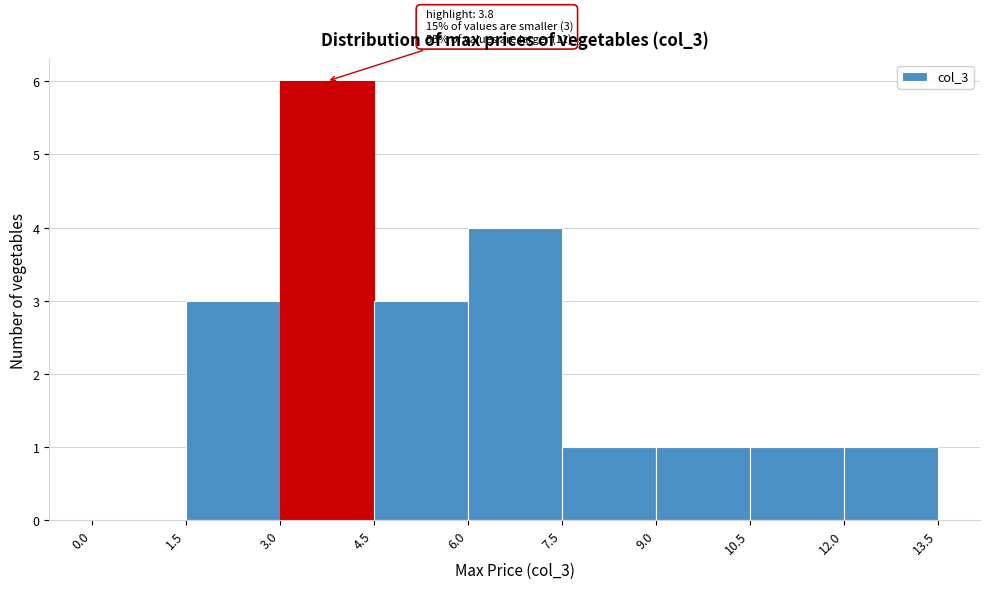

Over which range of the x-axis is the bar tallest?

3.0 to 4.5